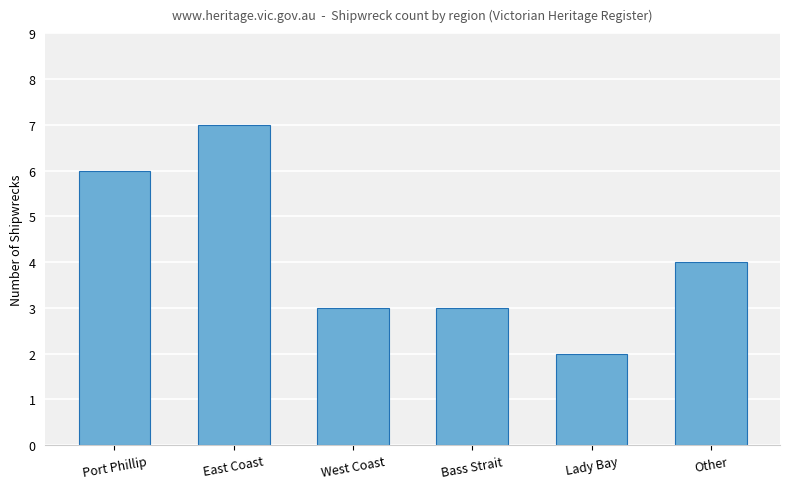

Reading left to right, transcribe all the data shown in this chart.

Port Phillip=6	East Coast=7	West Coast=3	Bass Strait=3	Lady Bay=2	Other=4